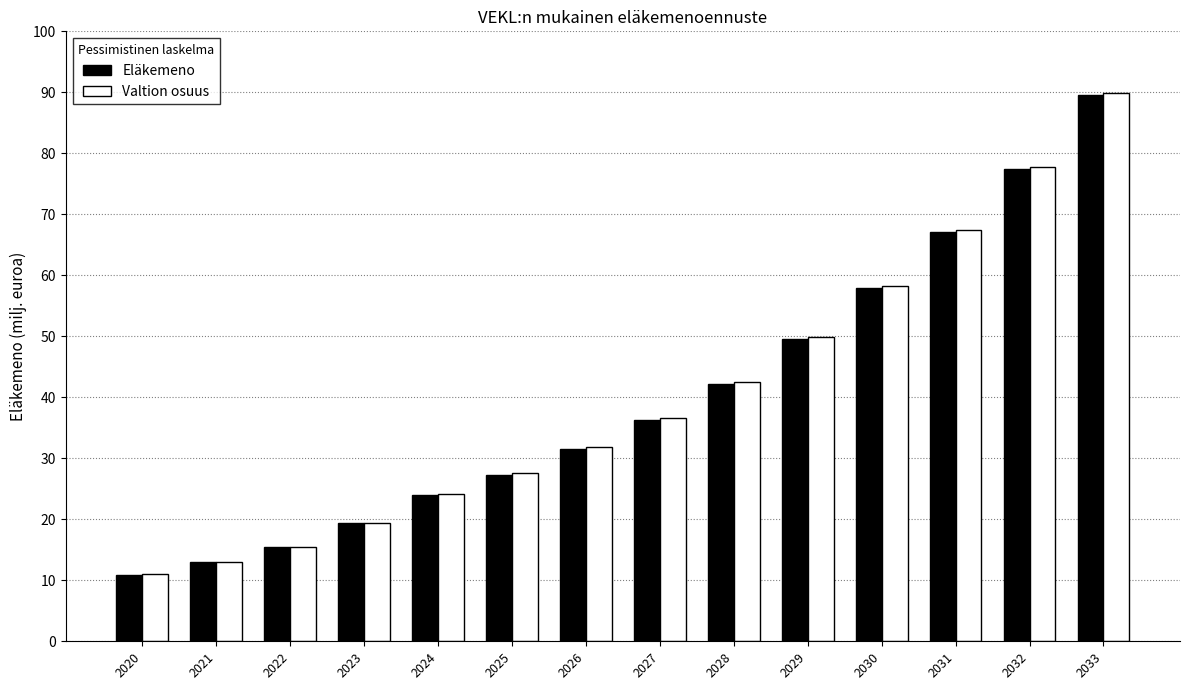

What is the sum of the Eläkemeno values at 2031 and 2024?

91.1